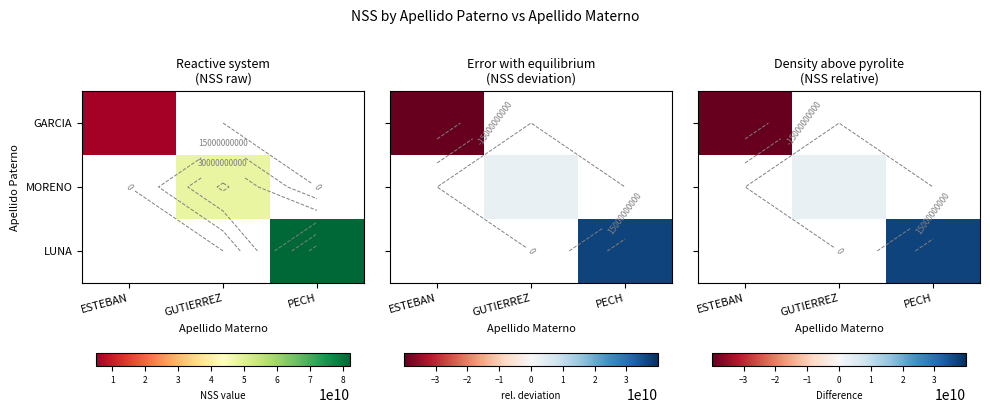

List the series in order of their overall mean, lowest first.

GARCIA, MORENO, LUNA